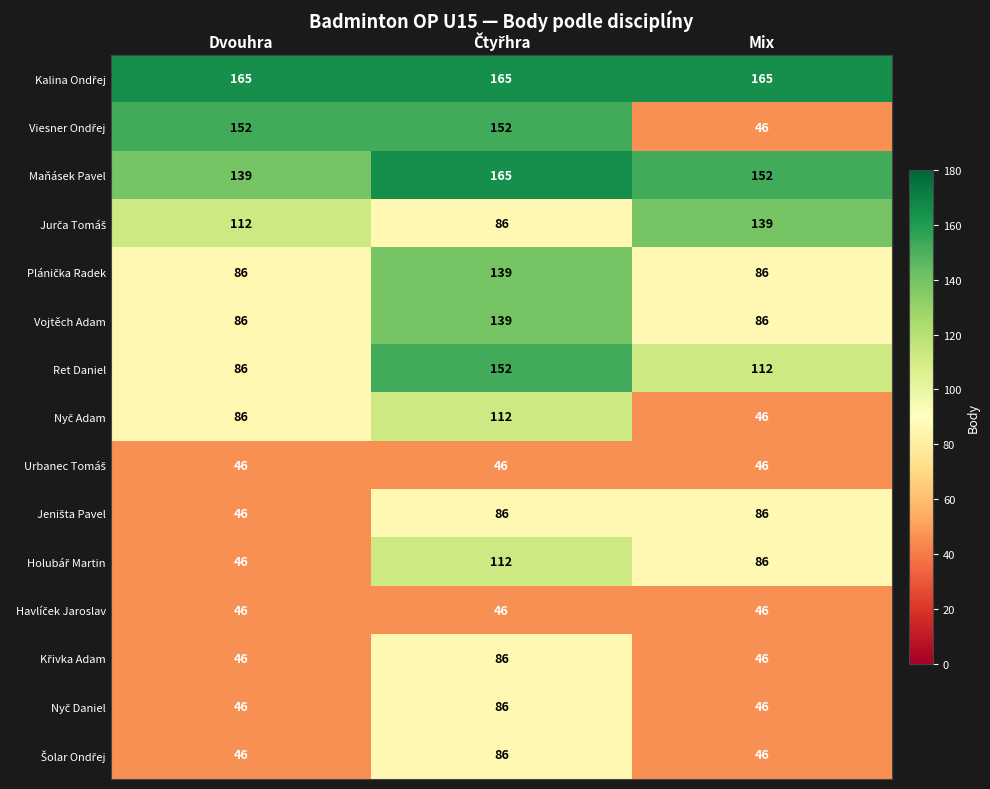

What is the total value across all series at Dvouhra?

1234